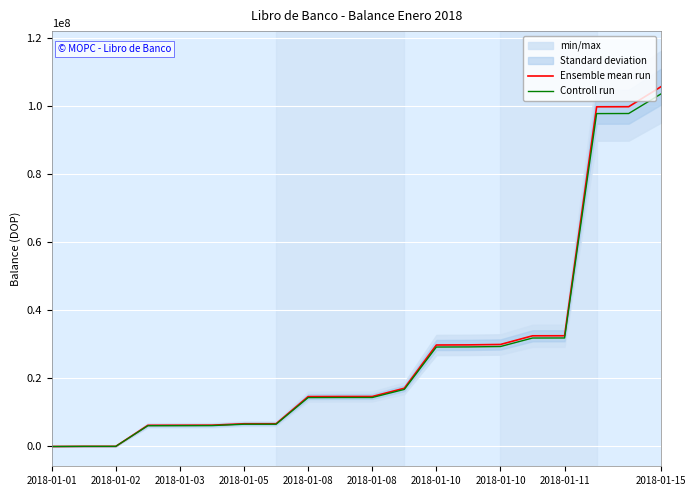

Reading left to right, extract all data points from this chart.

Ensemble mean run: 0.0	46000.0	47500.0	6232728.5	6248828.5	6268828.5	6681056.7	6684056.7	14662484.0	14688484.0	14693984.0	17116370.8	29825752.6	29860252.6	29981803.3	32527613.4	32542713.4	99826395.6	99850395.6	105685908.2
Controll run: 0.0	45080.0	46550.0	6108073.9	6123851.9	6143451.9	6547435.6	6550375.6	14369234.3	14394714.3	14400104.3	16774043.3	29229237.6	29263047.6	29382167.2	31877061.1	31891859.1	97829867.7	97853387.7	103572190.0